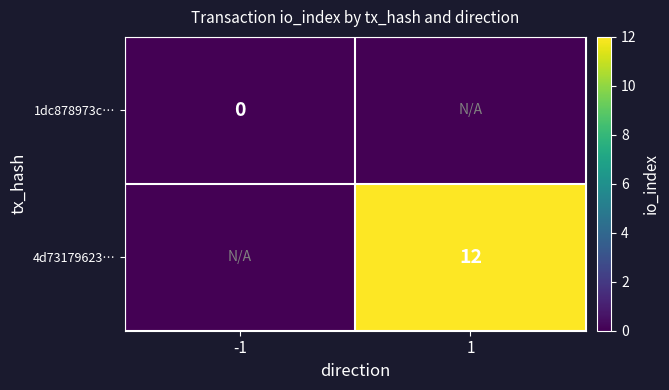

Which category has the lowest value across all series?

-1